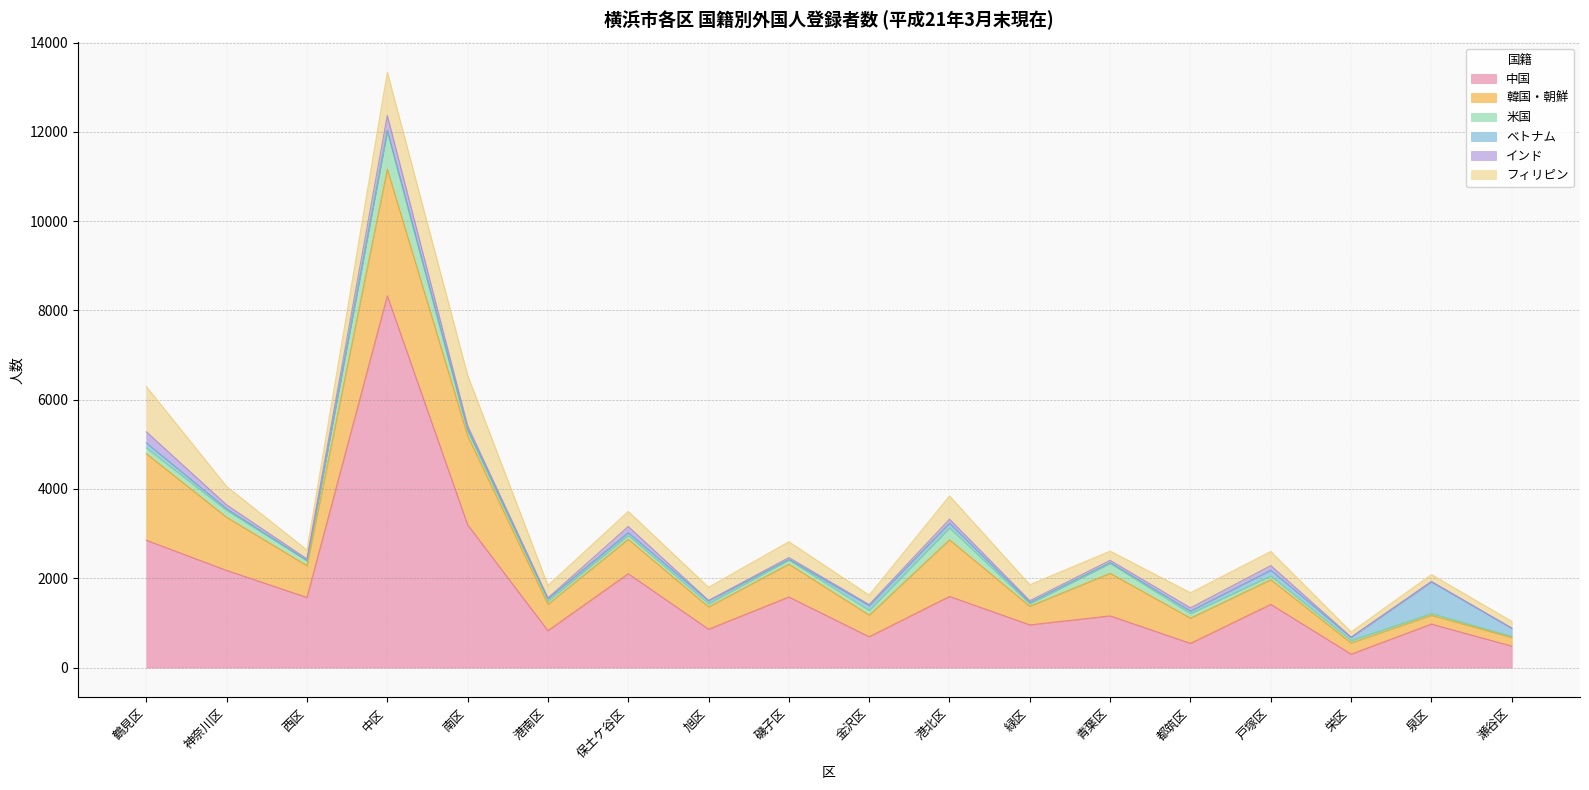

Where do 米国 and インド first cross each other?

鶴見区 and 神奈川区